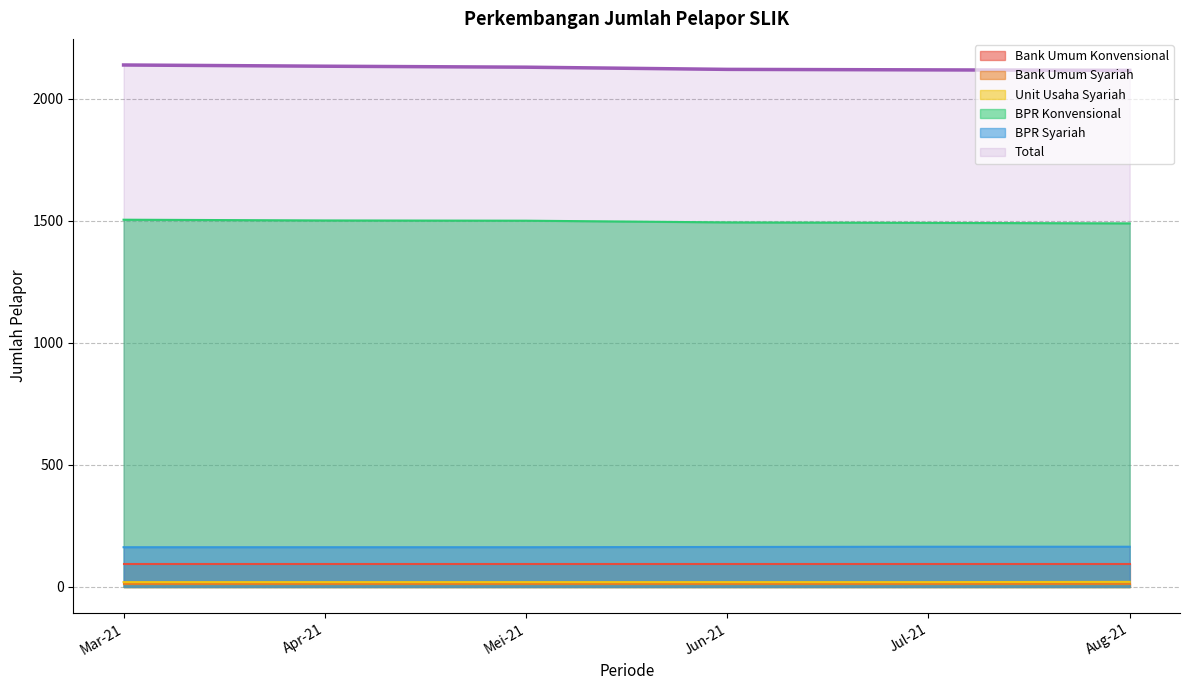

What is the greatest value displayed?

2139